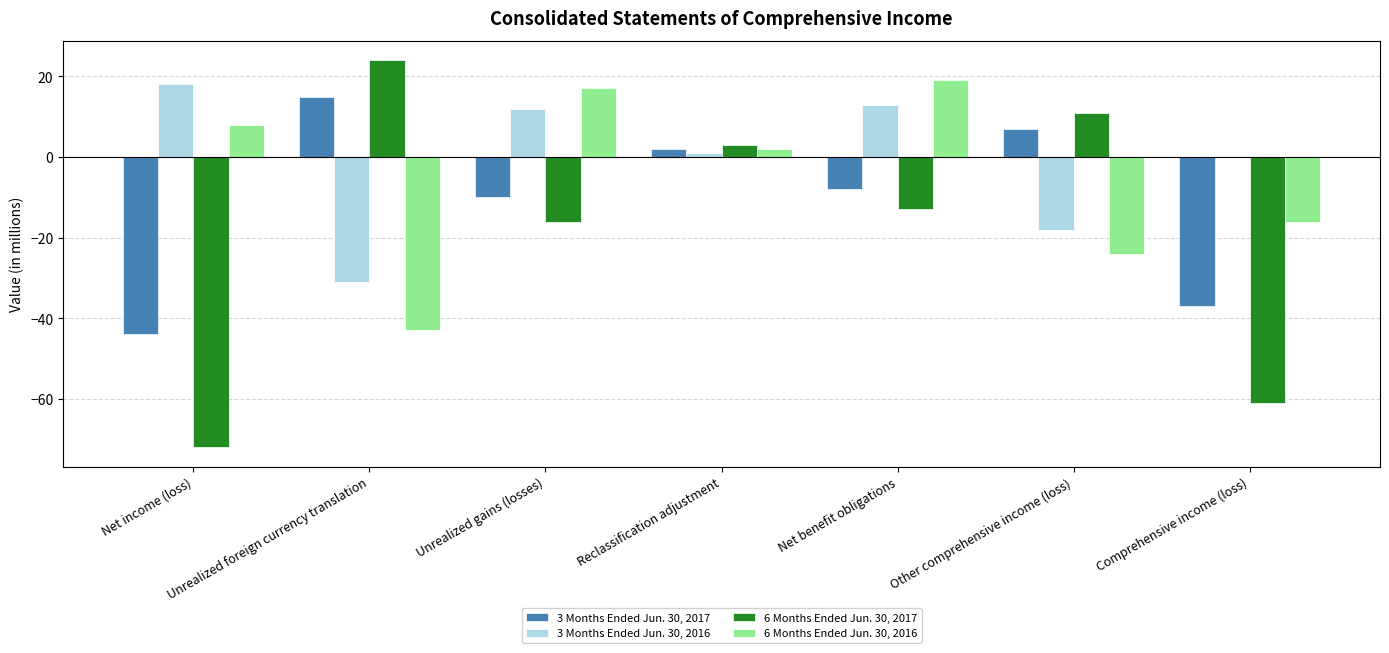

What is the average value of the 3 Months Ended Jun. 30, 2016 series?

-1